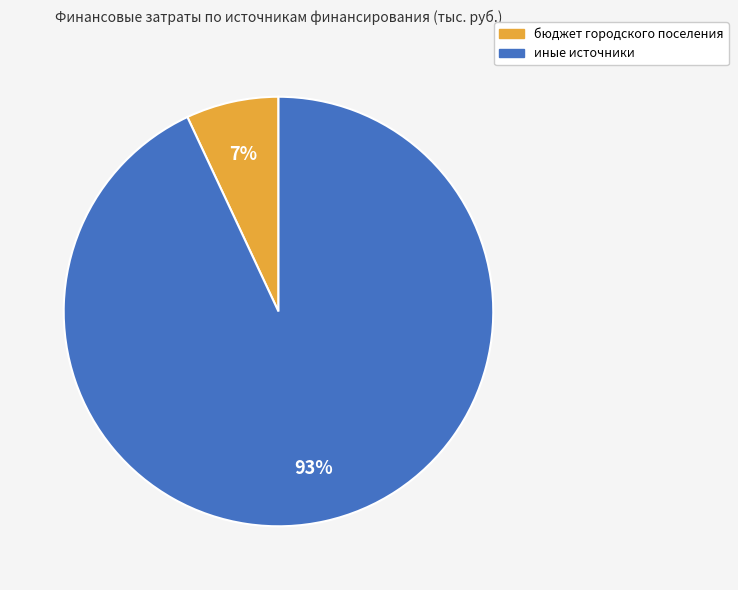

The иные источники slice represents 84% of the pie. True or false?

False